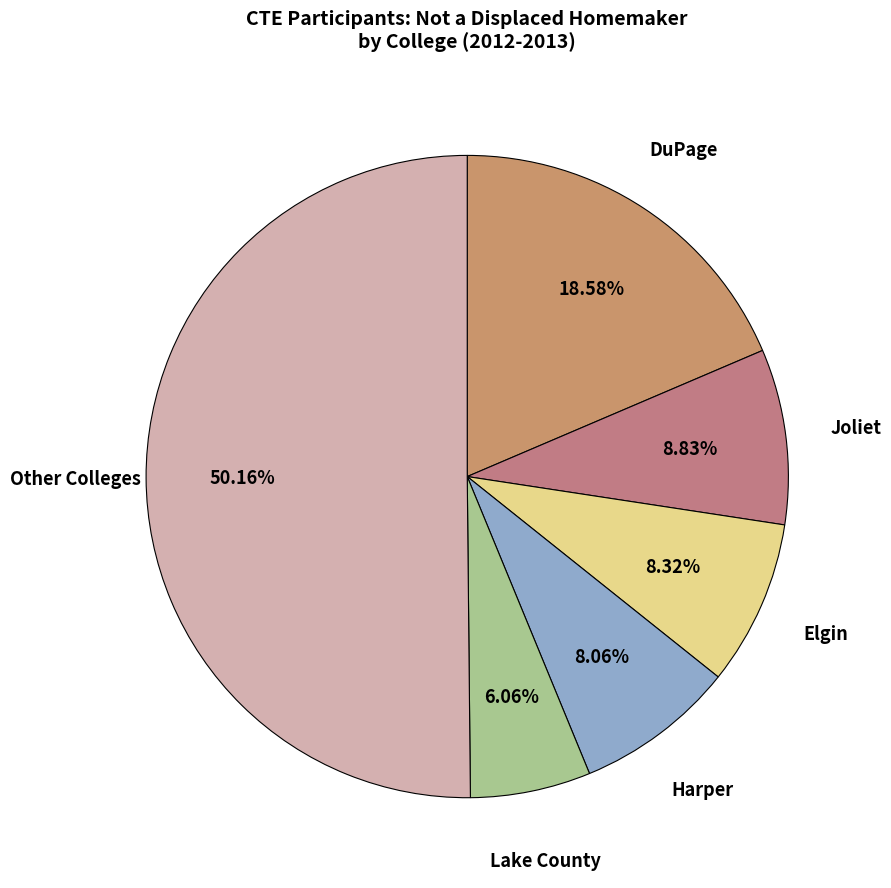

How many segments does this pie chart have?

6